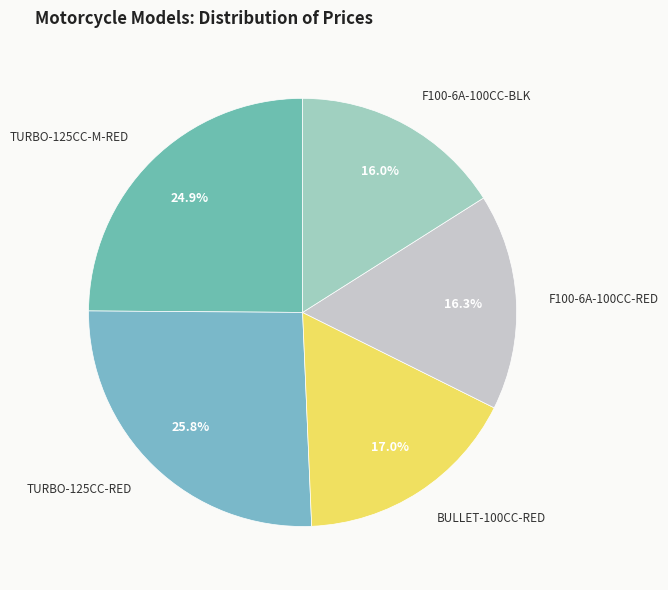

To the nearest percent, what portion does BULLET-100CC-RED represent?

17%